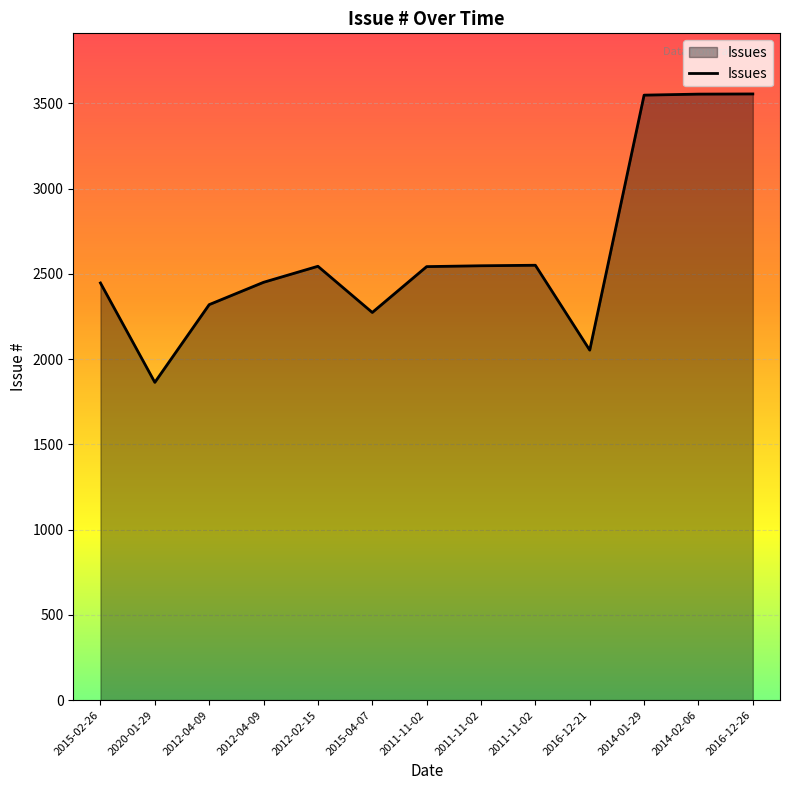

How many lines are shown in the chart?

1